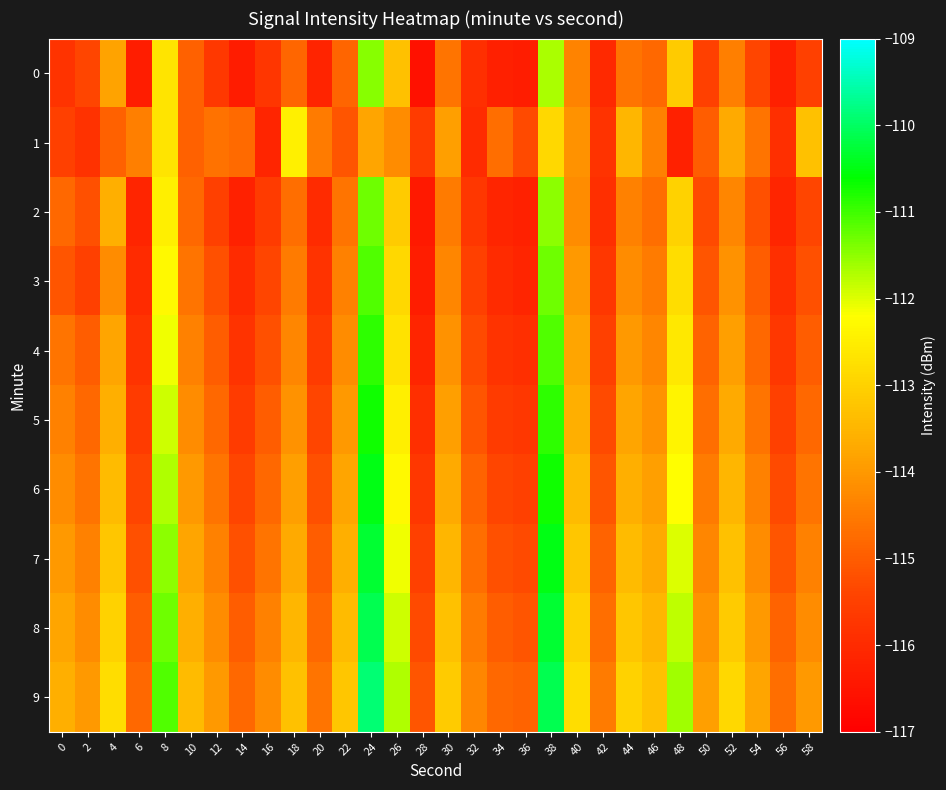

Between 24 and 42, which is larger?

24